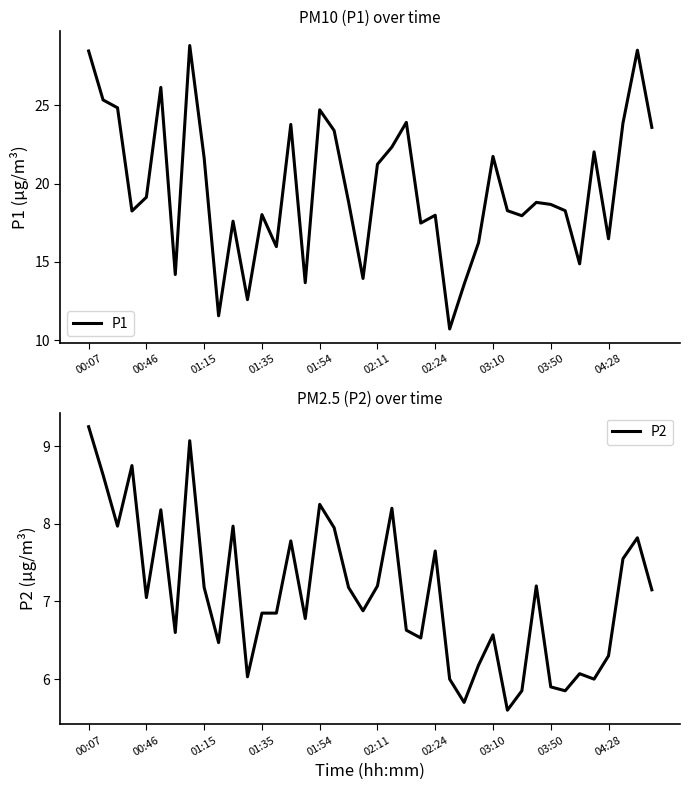

How many interior local peaks does the P1 series have?

12